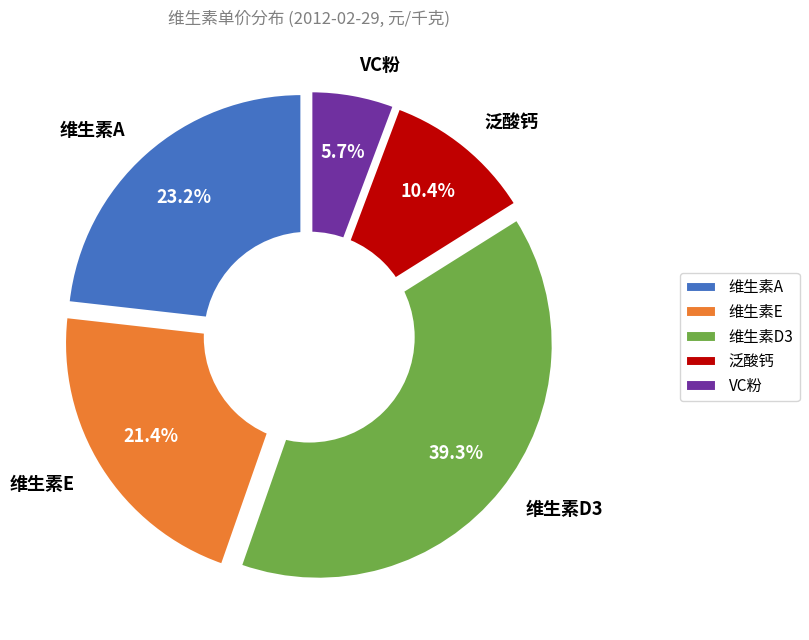

To the nearest percent, what portion does 单价:维生素A:国产 represent?

23%